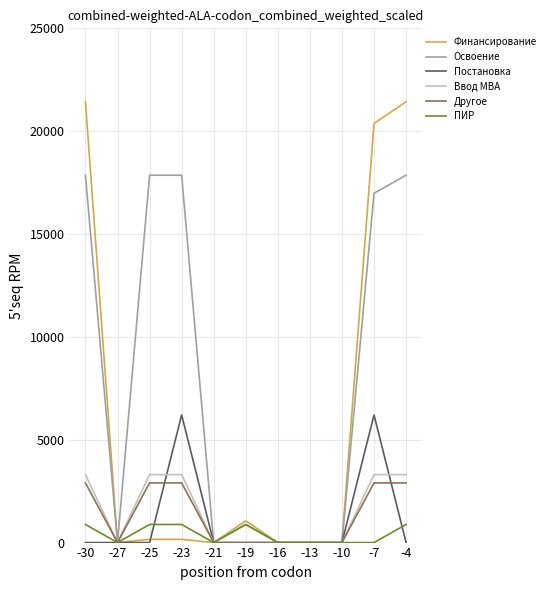

Which series has the widest spread of values?

Финансирование